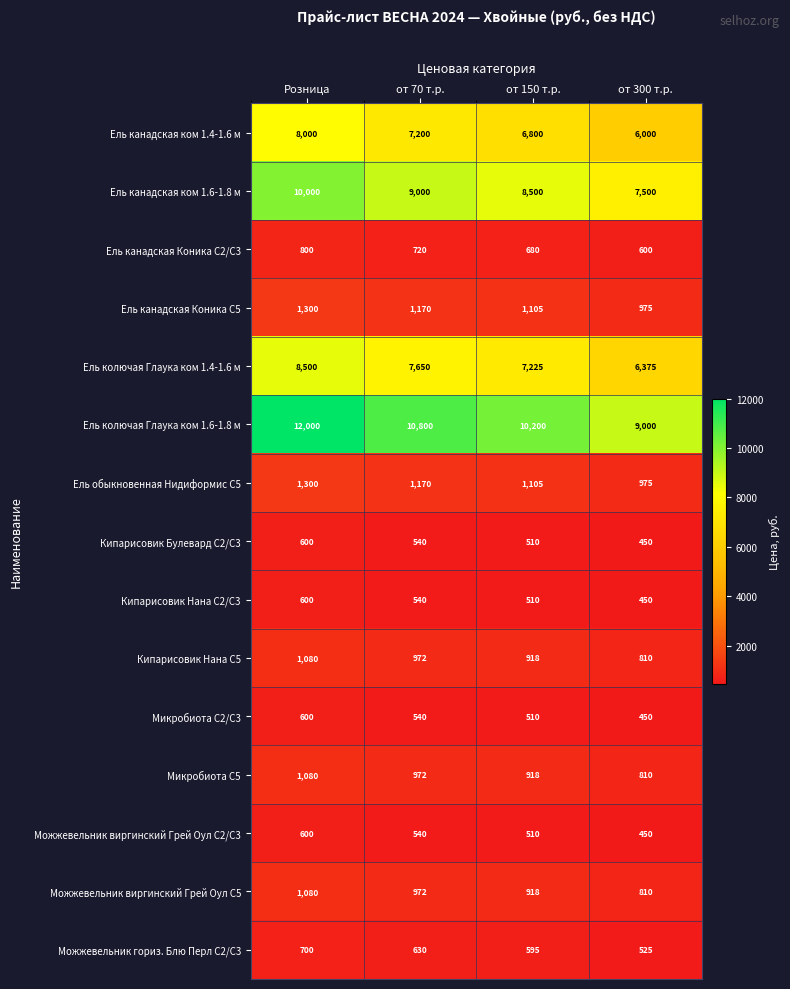

True or false: Ель канадская Коника С2/С3 has a value of 600 at от 300 т.р..

True